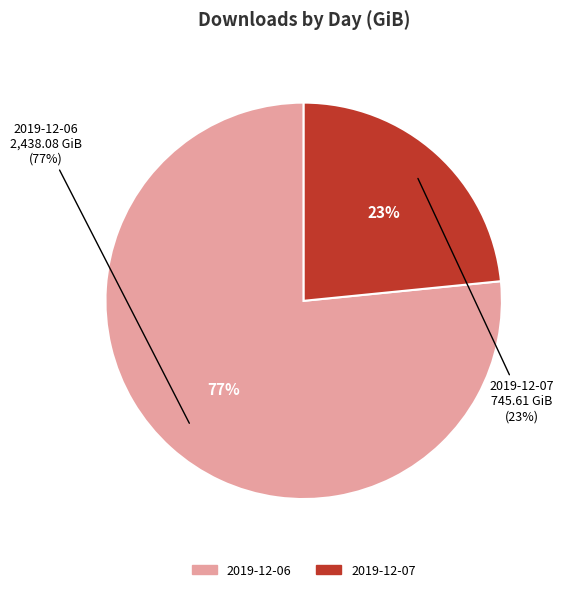

What is the largest slice in the pie chart?

2019-12-06